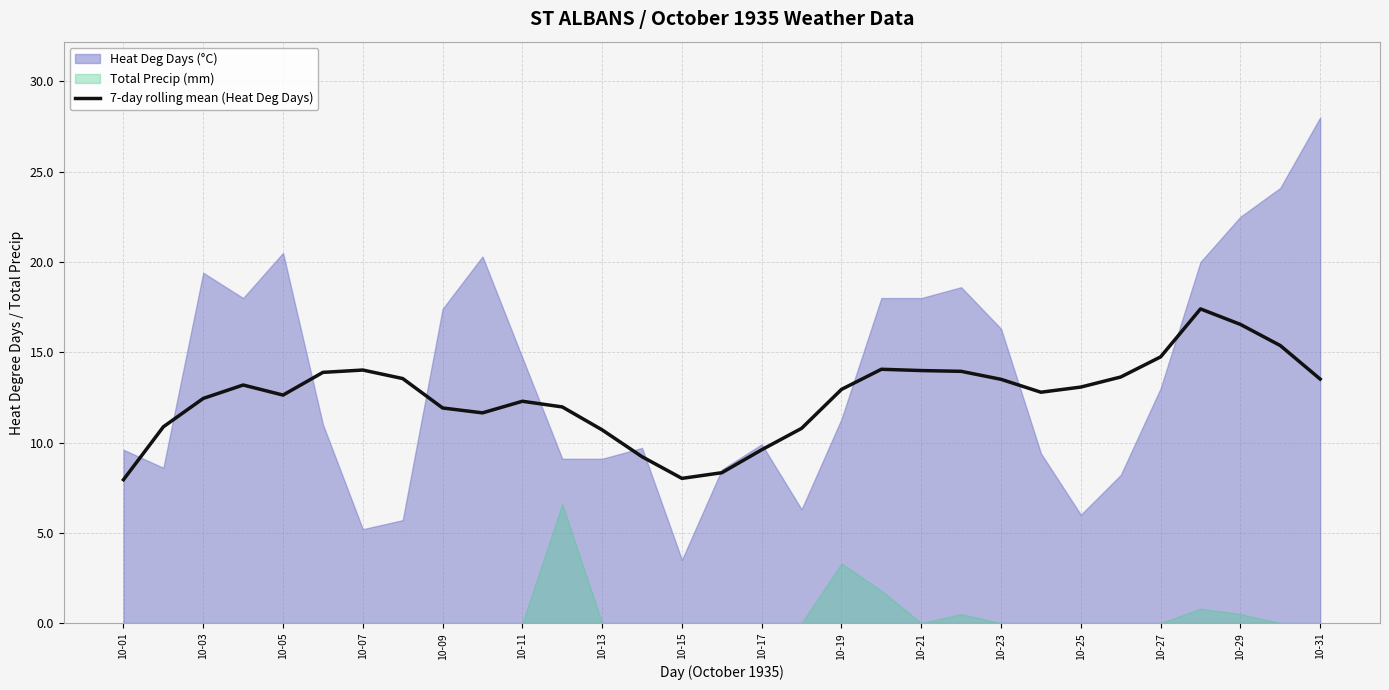

Which category has the lowest value across all series?

10-01